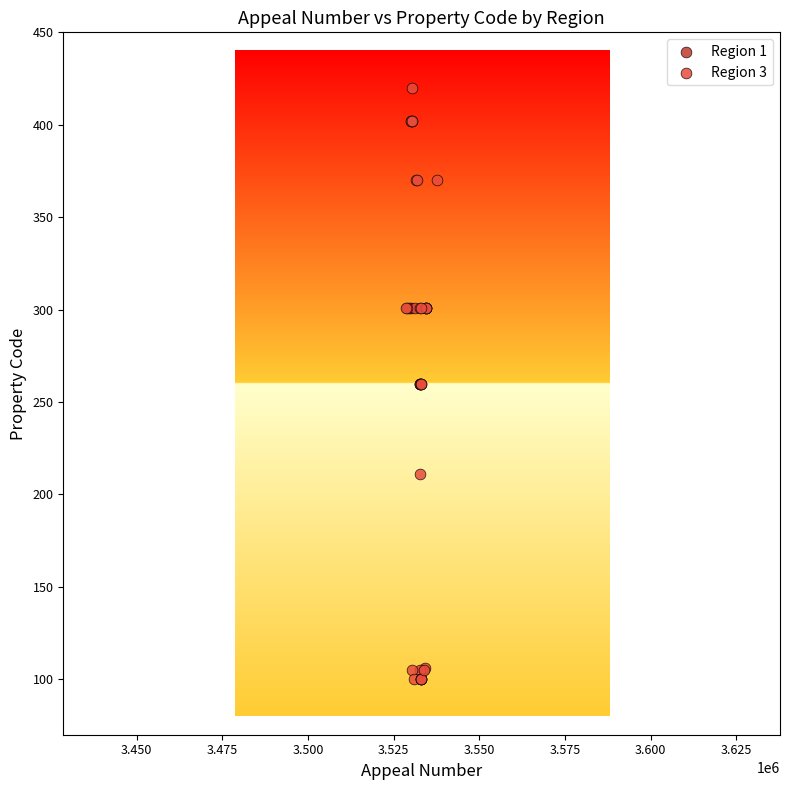

What are all the series names shown in the legend?

Region 1, Region 3